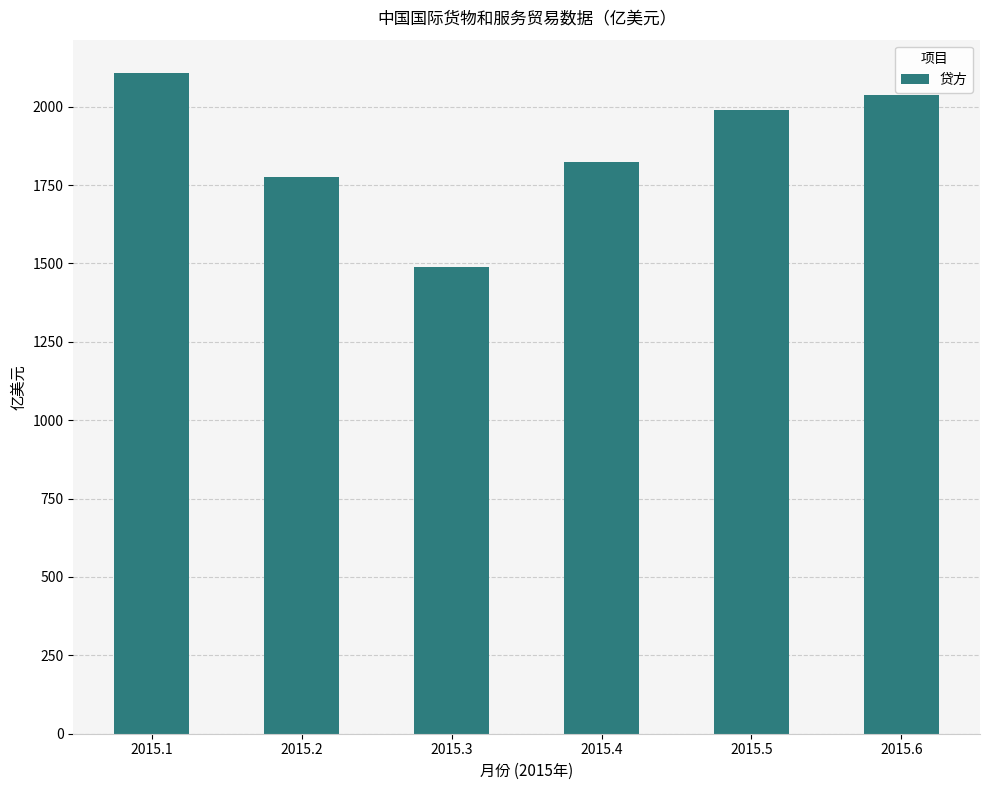

Rank the categories by value from highest to lowest.

2015.1, 2015.6, 2015.5, 2015.4, 2015.2, 2015.3